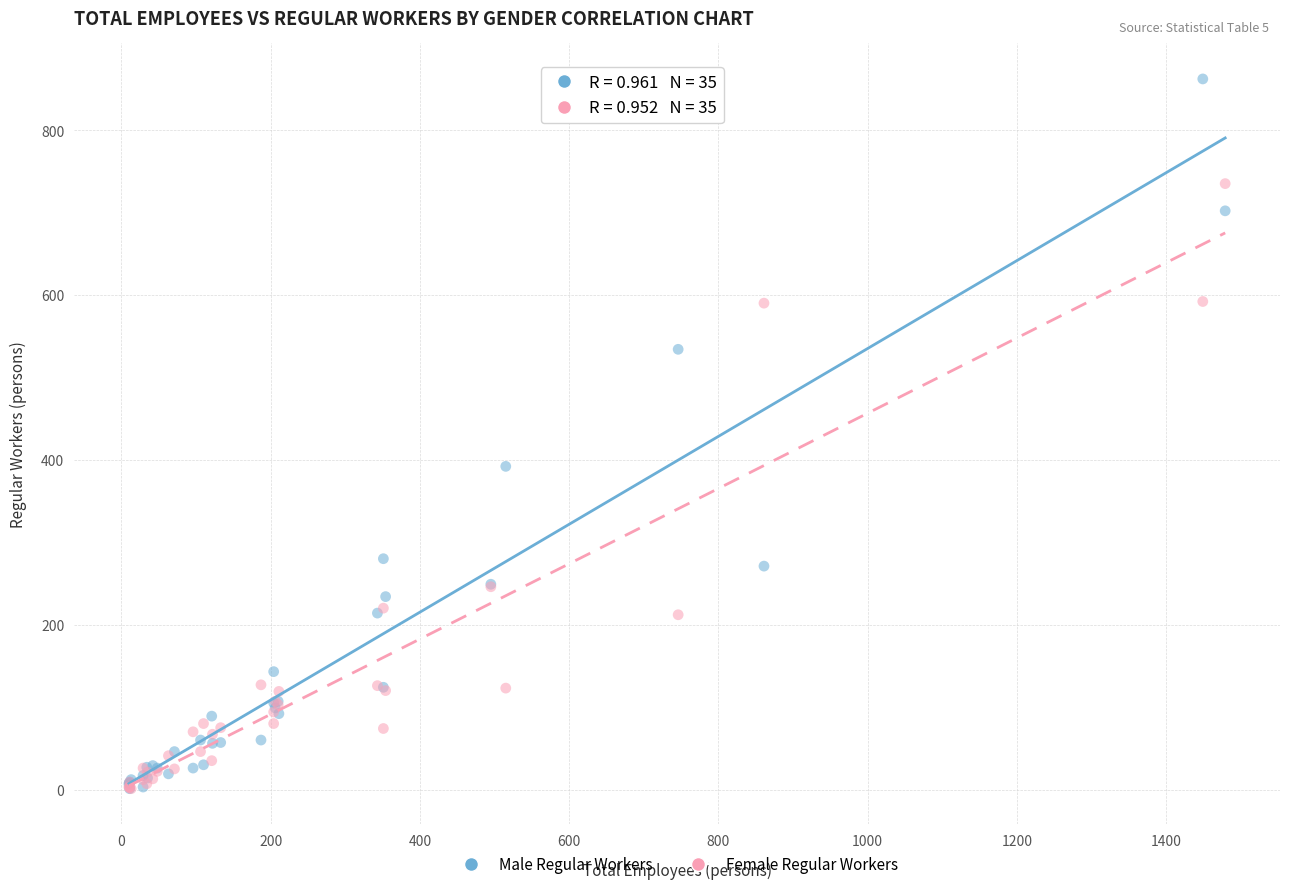

What are all the series names shown in the legend?

Male Regular Workers, Female Regular Workers